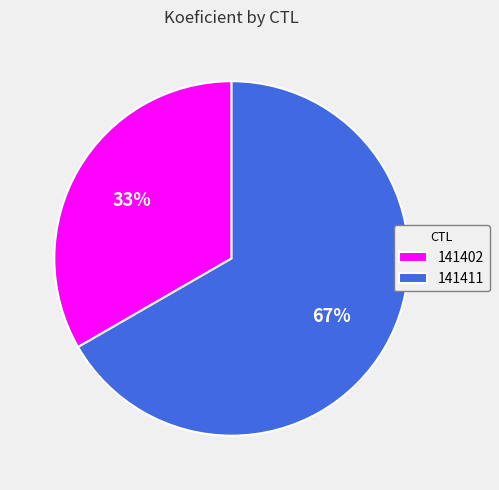

Does 141402 account for over 50% of the chart?

No